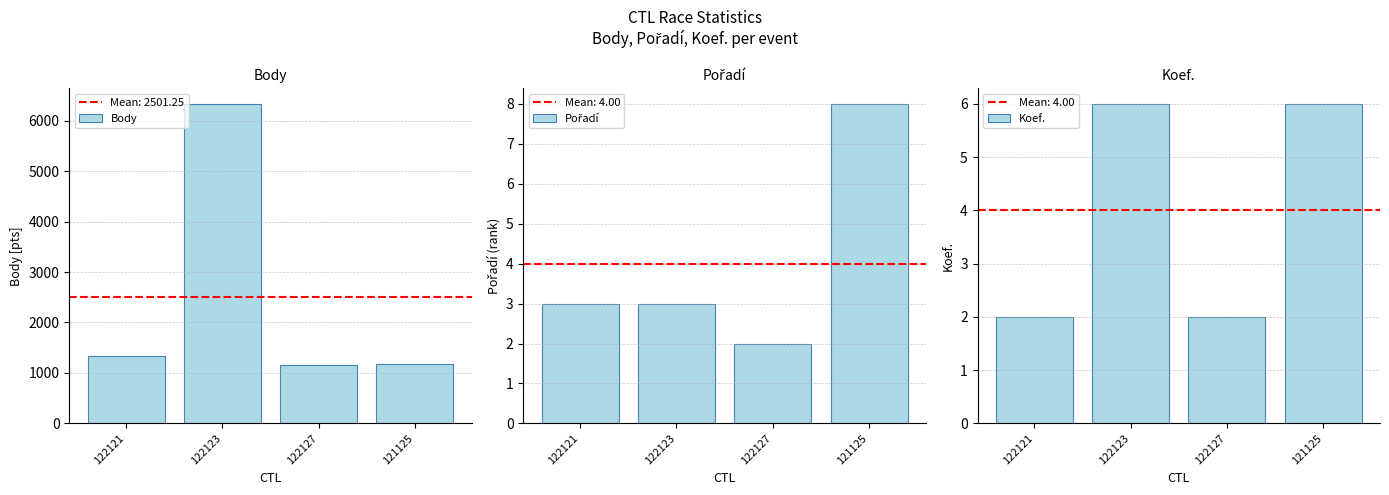

Is it true that Koef. equals 6 at 121125?

True